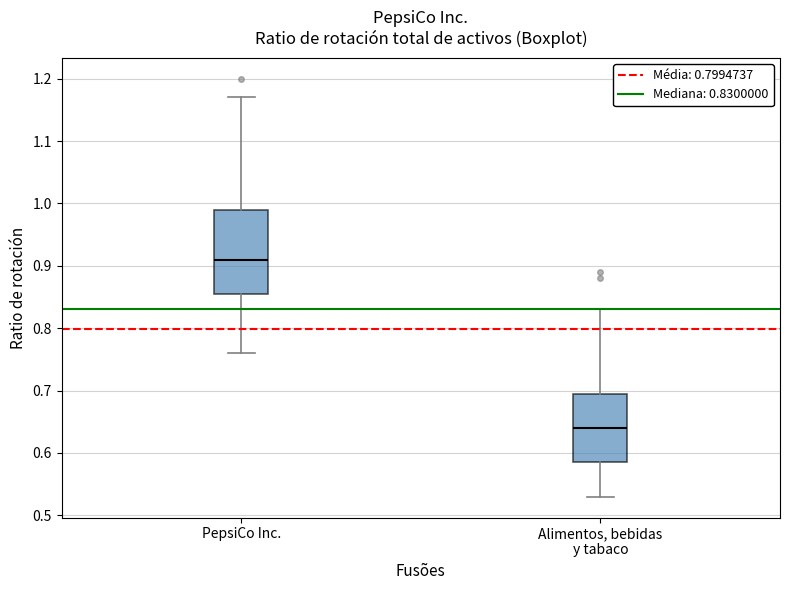

Comparing the boxes themselves (not the whiskers), which one is the tallest?

PepsiCo Inc.